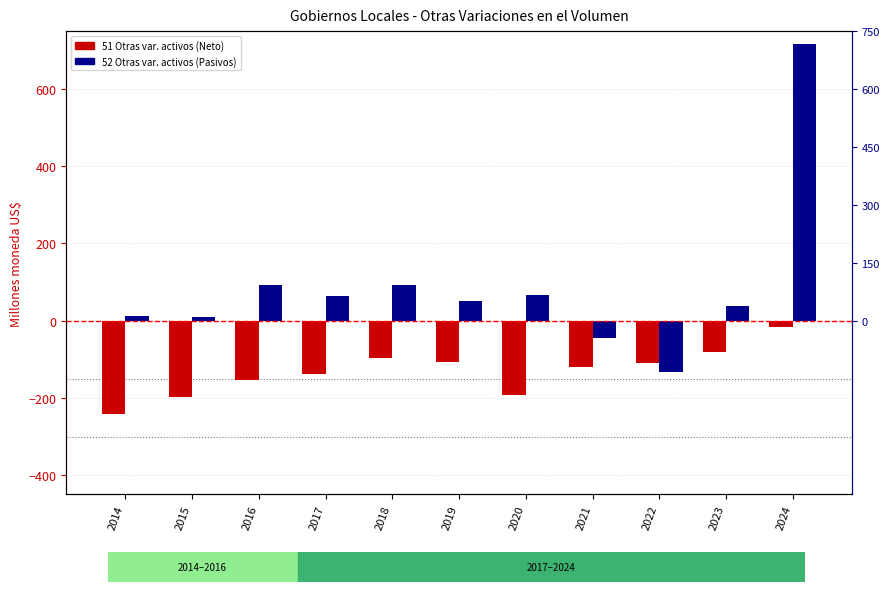

What is the sum of the 52 Otras var. activos (Pasivos) values at 2023 and 2018?

130.9